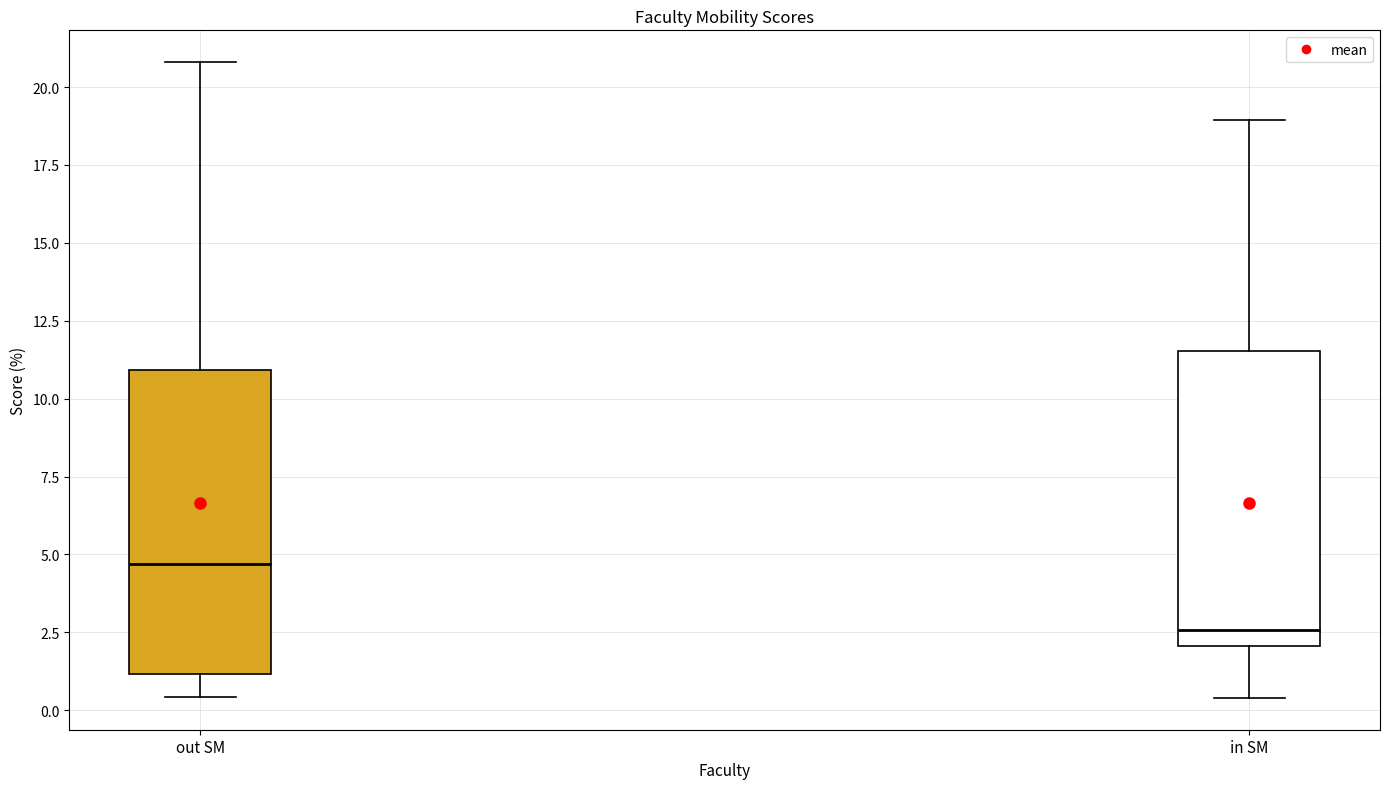

Reading left to right, transcribe this box plot: for each box, give where its median line is, the range the box spans, and where its two whiskers end, as read against the y-axis. The values are not printed on the chart, so give them approximately, as read against the axis.

out SM: median 4.5, box 1.0 to 11.0, whiskers 0.5 to 21.0
in SM: median 2.5, box 2.0 to 11.5, whiskers 0.5 to 19.0